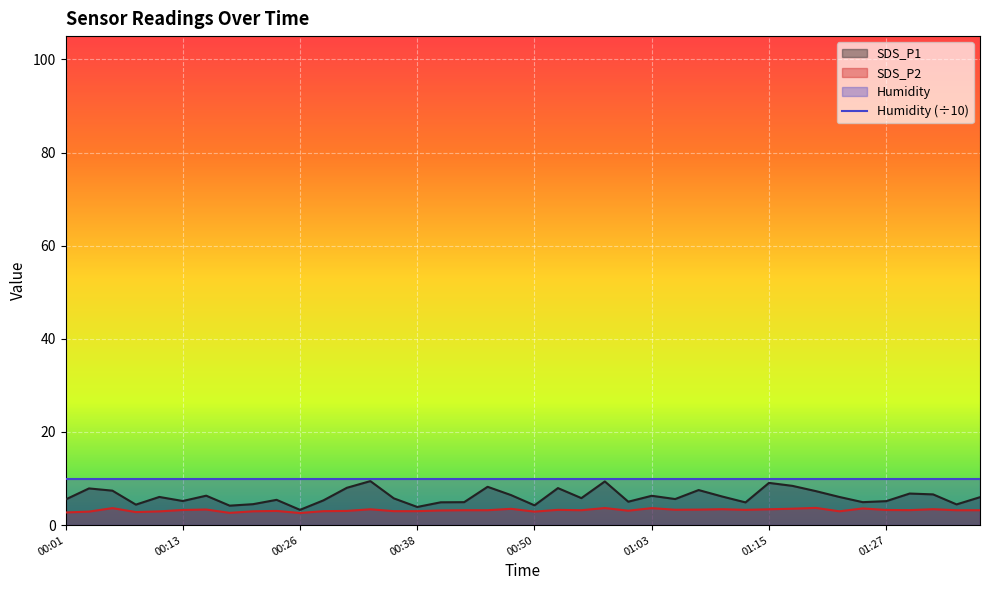

Which series changed the most between 00:45 and 01:17?

SDS_P2